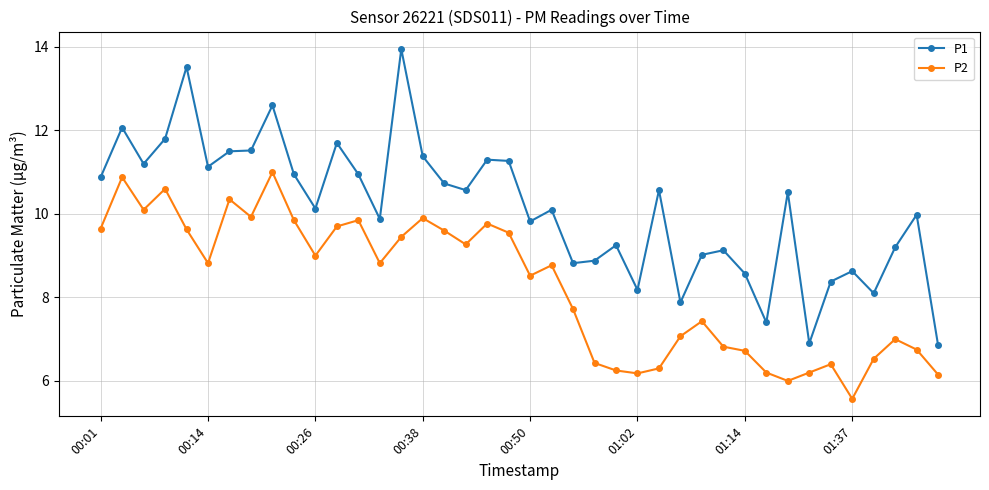

Which series has the largest range (max minus min)?

P1